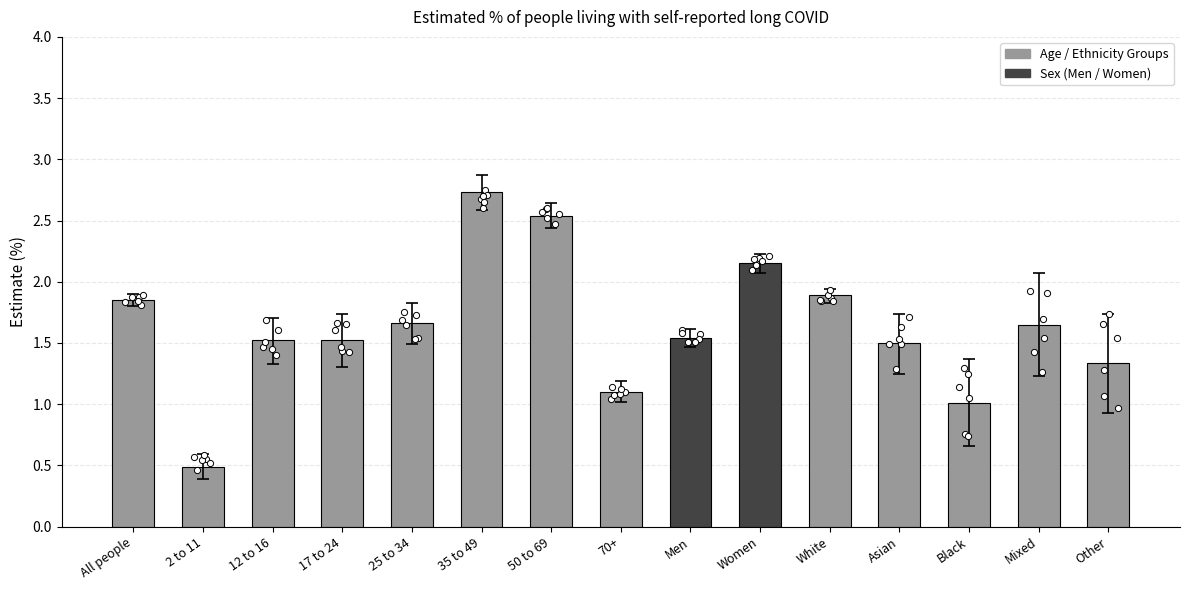

Which has a higher value, Black or 70+?

70+